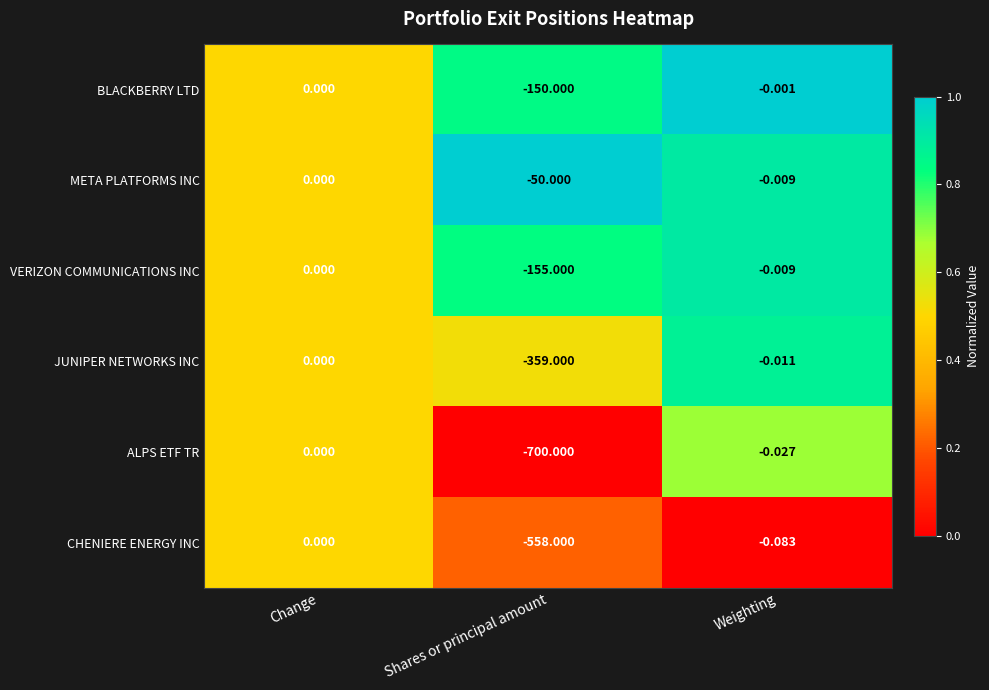

Which series has the widest spread of values?

ALPS ETF TR